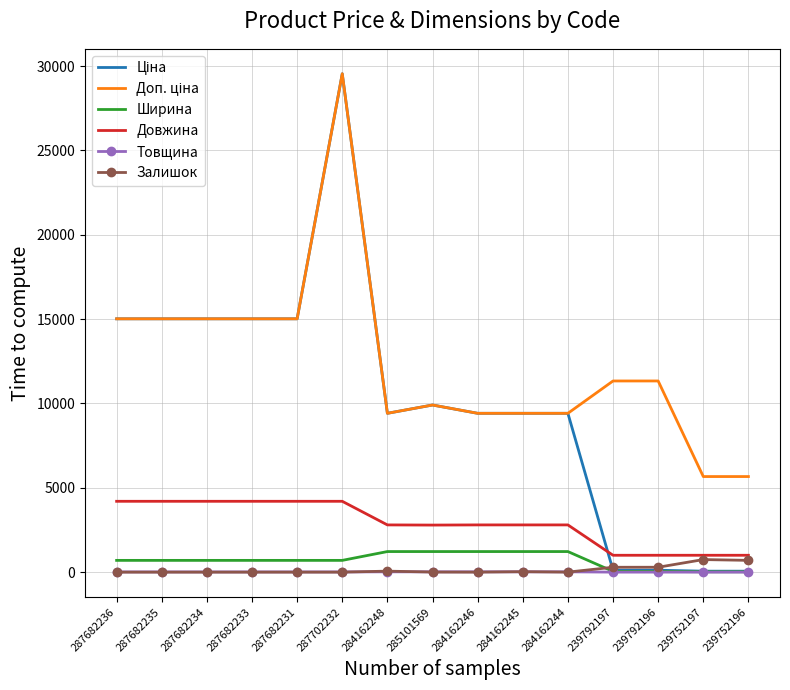

True or false: Ширина and Довжина cross at least once.

False